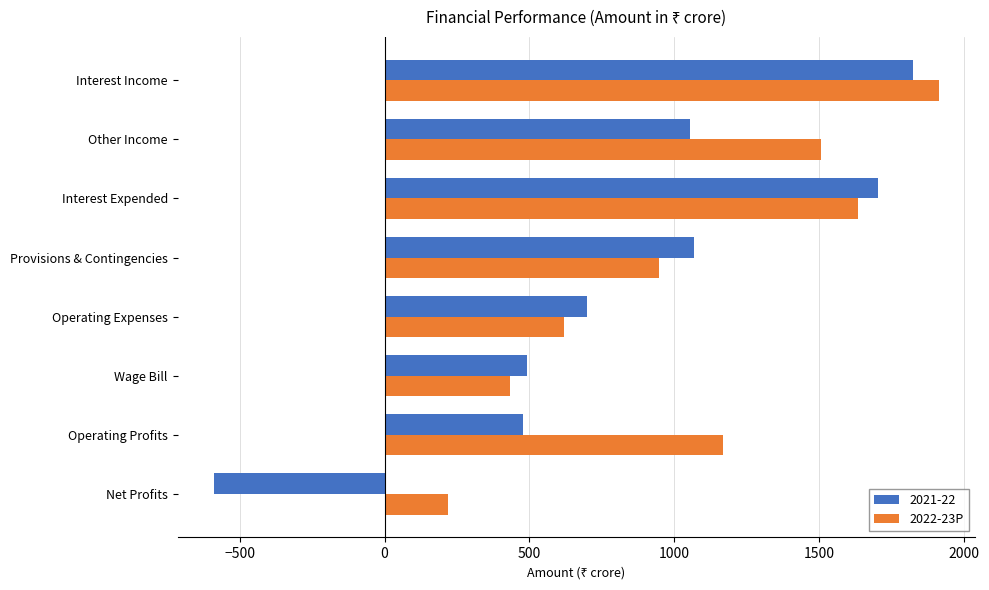

The value of 2021-22 at Operating Expenses is 412. True or false?

False